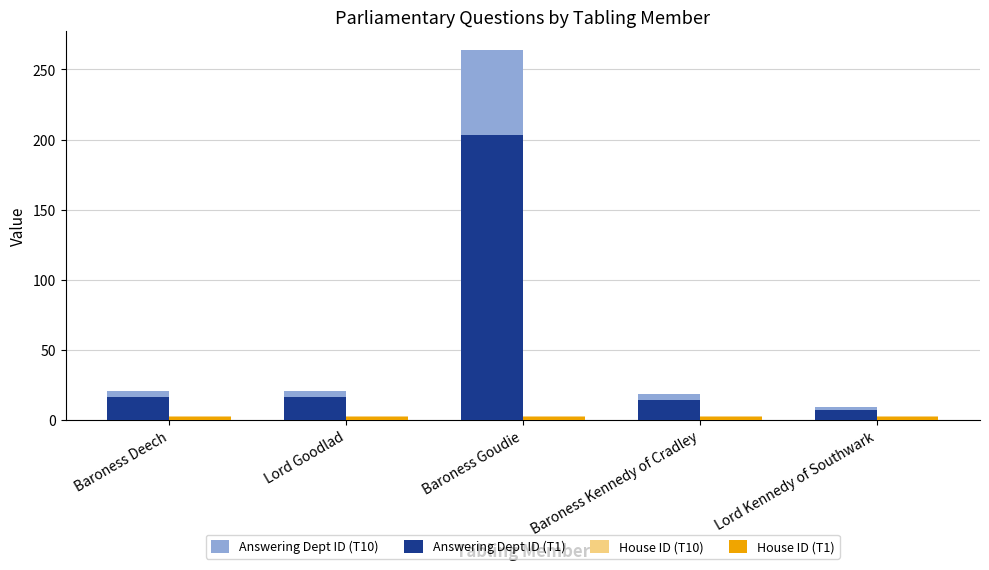

What is the highest value of the Answering Dept ID (T10) series?

263.9